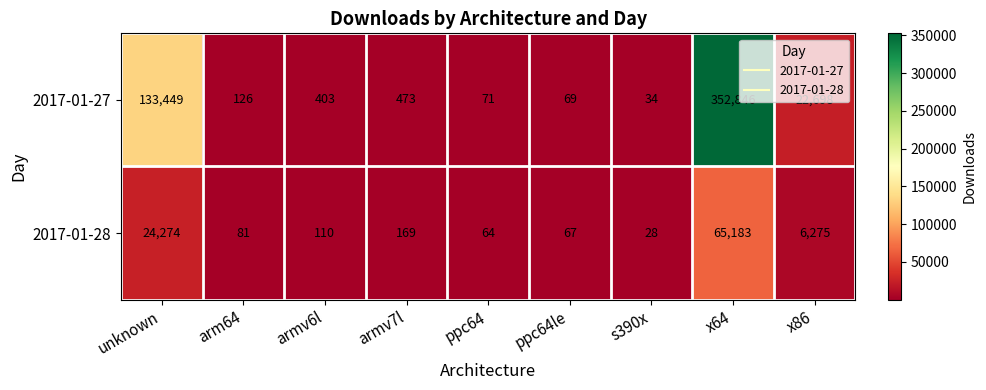

What is the minimum value shown in the chart?

28